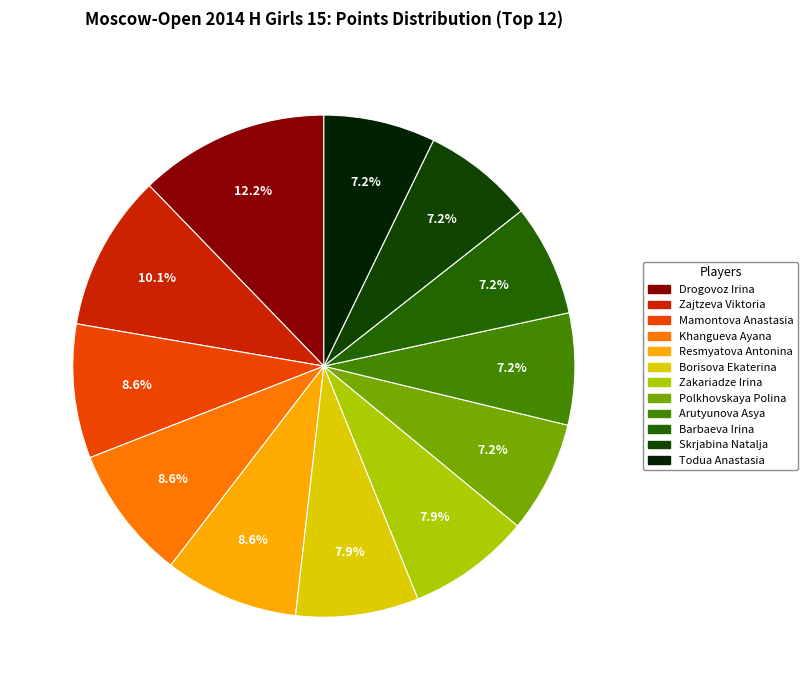

How many slices are in this pie chart?

12